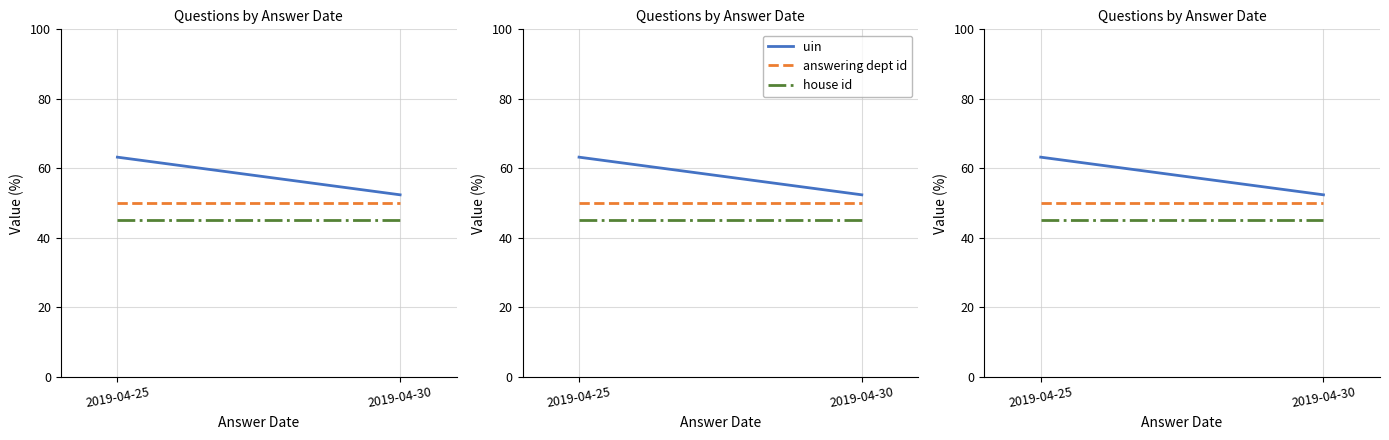

What is the spread (max minus min) of values at 2019-04-30?

7.4